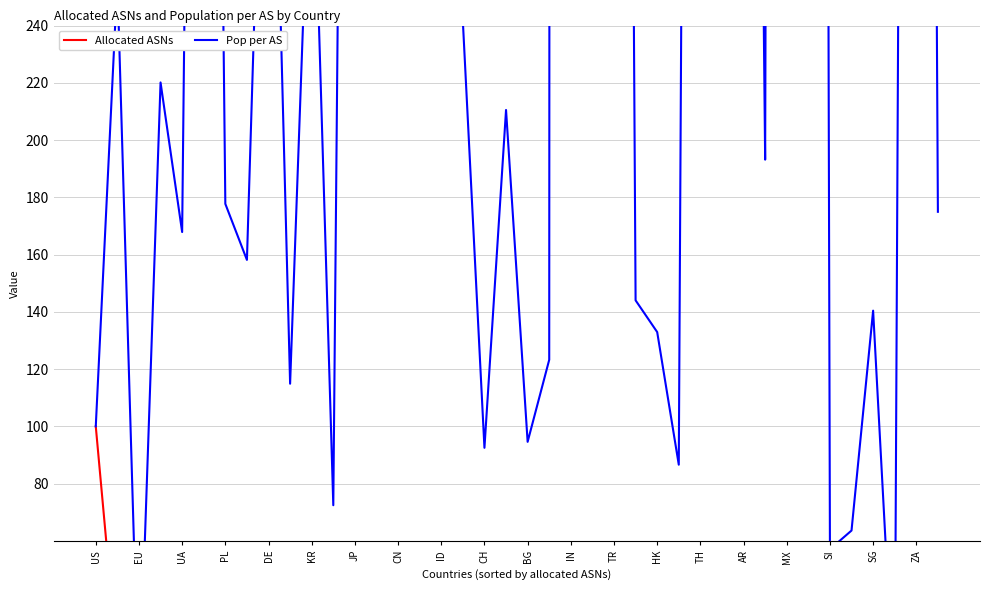

Is this an area chart (filled region under the line)?

No